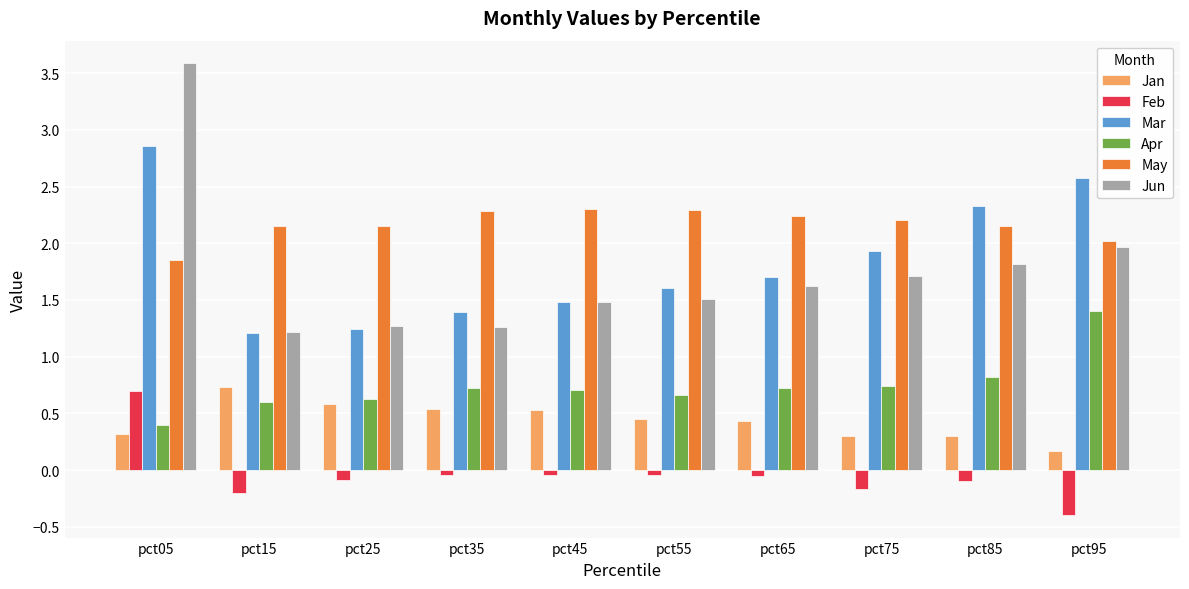

What is the value of the Jun bar at the 1st from the left?

3.6